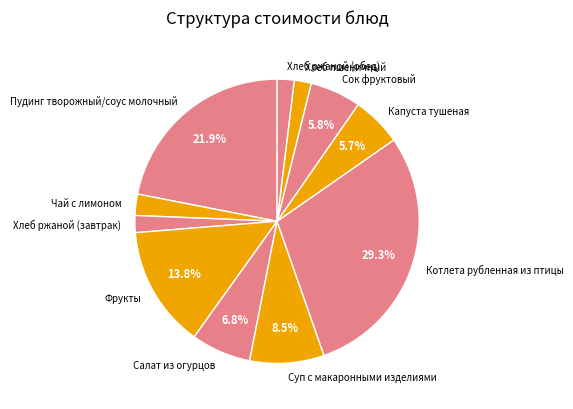

To the nearest percent, what is the average slice percentage?

9%